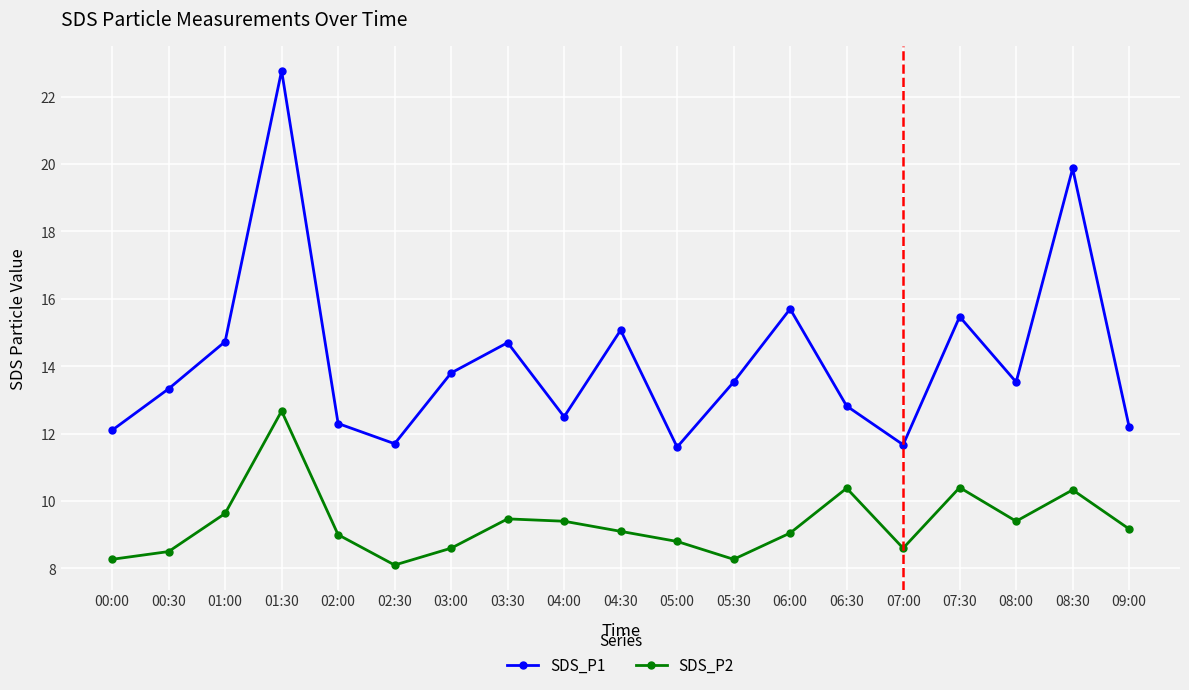

What is the difference between the maximum and second lowest values in the SDS_P1 series?

11.1